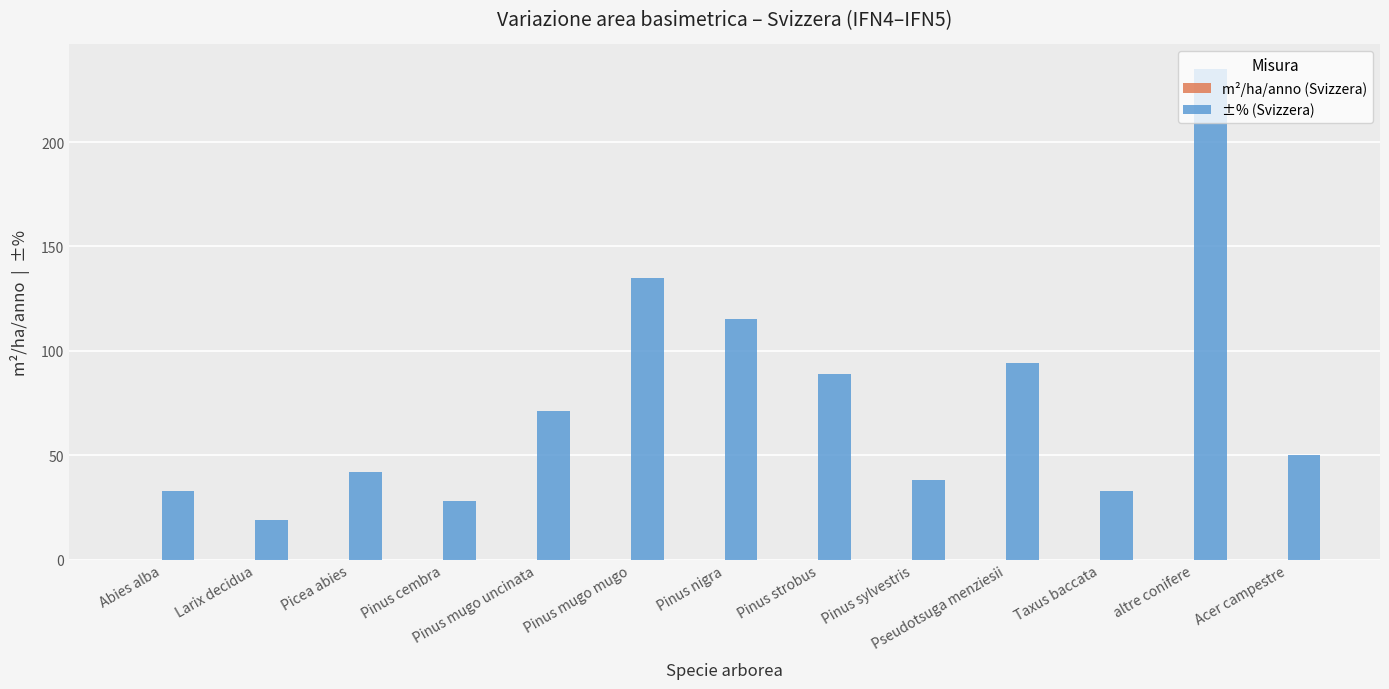

What is the label of the 4th bar from the left?

Pinus cembra